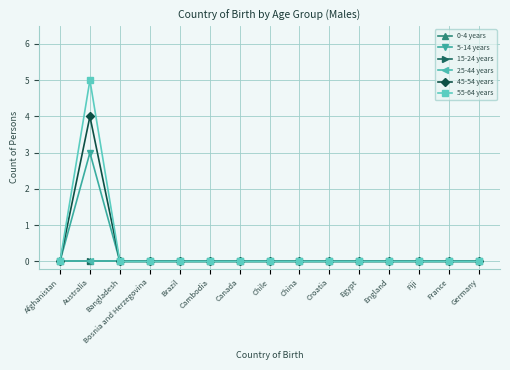

Reading left to right, list all the values displayed in this chart.

0-4 years: 0	0	0	0	0	0	0	0	0	0	0	0	0	0	0
5-14 years: 0	3	0	0	0	0	0	0	0	0	0	0	0	0	0
15-24 years: 0	0	0	0	0	0	0	0	0	0	0	0	0	0	0
25-44 years: 0	0	0	0	0	0	0	0	0	0	0	0	0	0	0
45-54 years: 0	4	0	0	0	0	0	0	0	0	0	0	0	0	0
55-64 years: 0	5	0	0	0	0	0	0	0	0	0	0	0	0	0